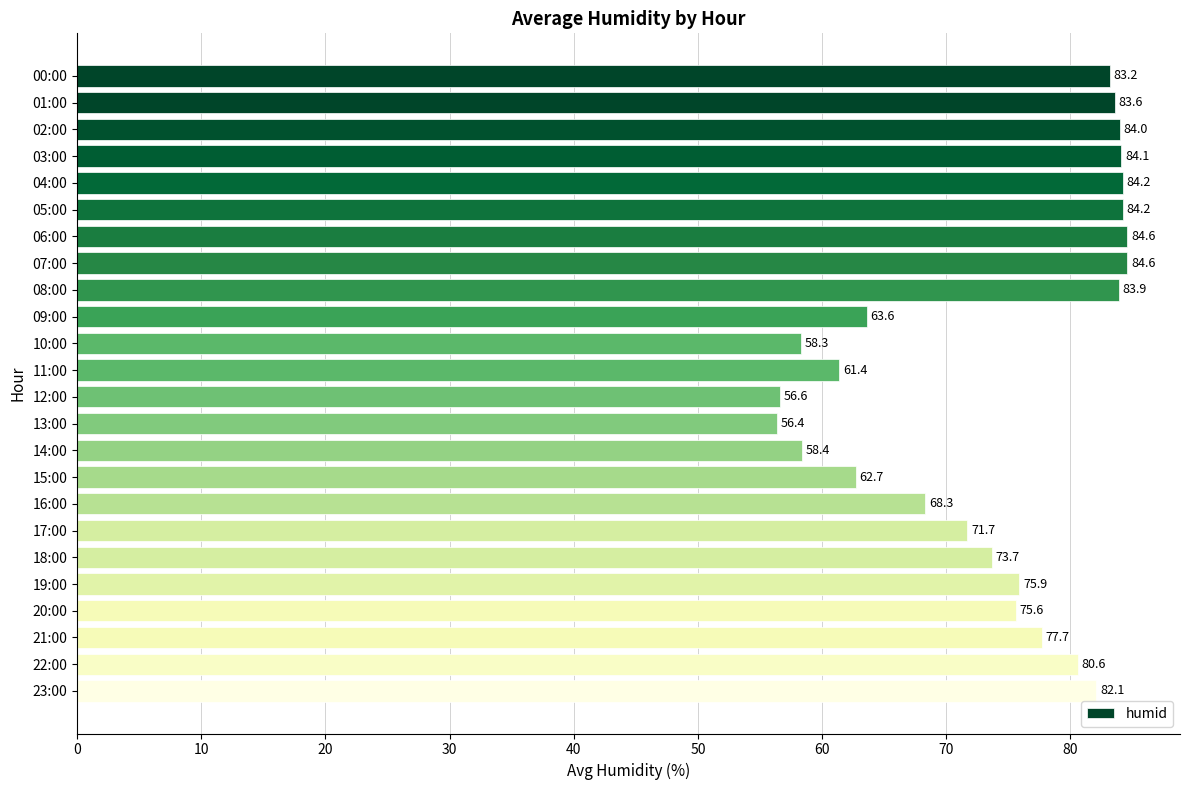

True or false: the data shows 32.1 at 09:00.

False